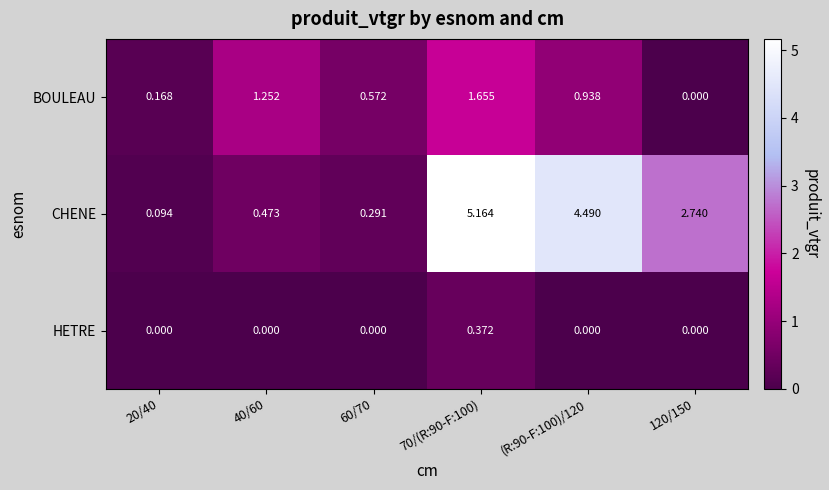

Between 20/40 and (R:90-F:100)/120, which series saw the biggest shift?

CHENE